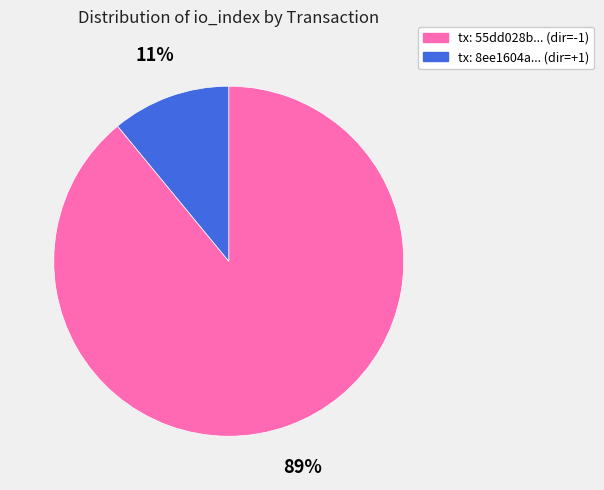

To the nearest percent, what is the difference between the largest and smallest slice percentages?

78%